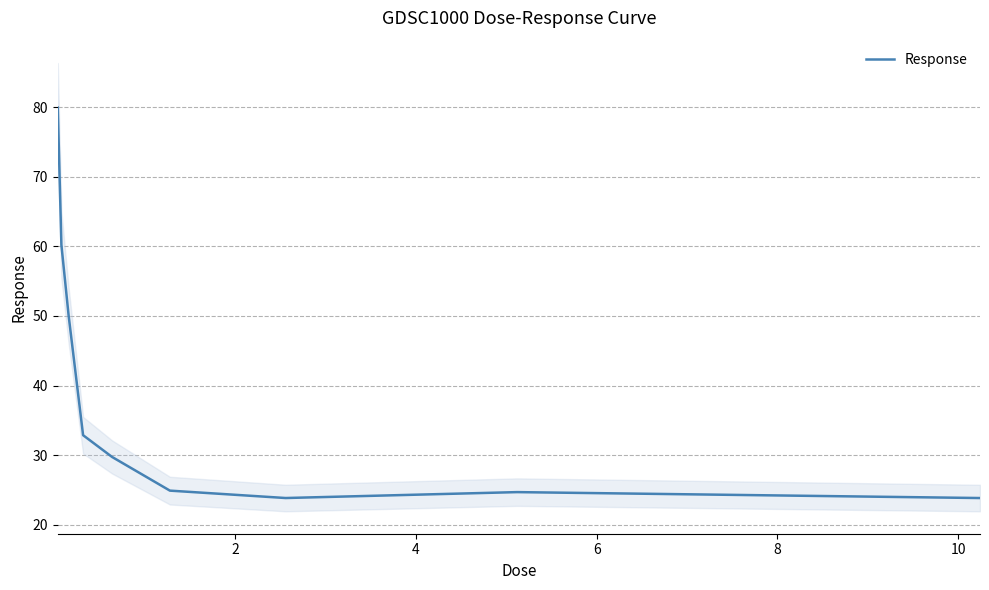

What is the label of the 6th point from the left?

10